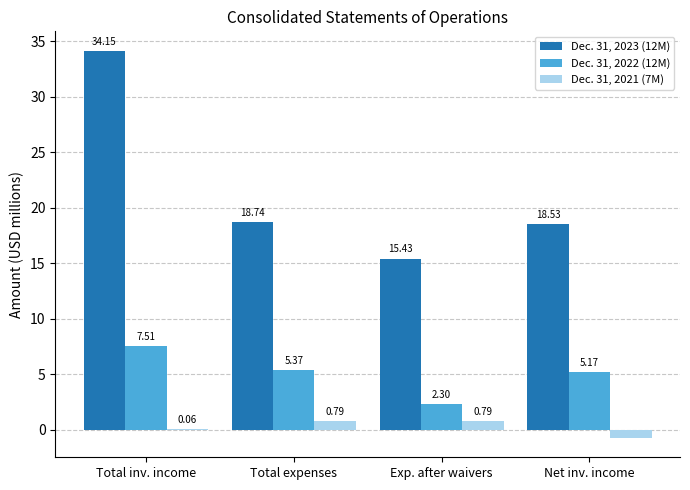

Between Total inv. income and Exp. after waivers, which series saw the biggest shift?

Dec. 31, 2023 (12M)